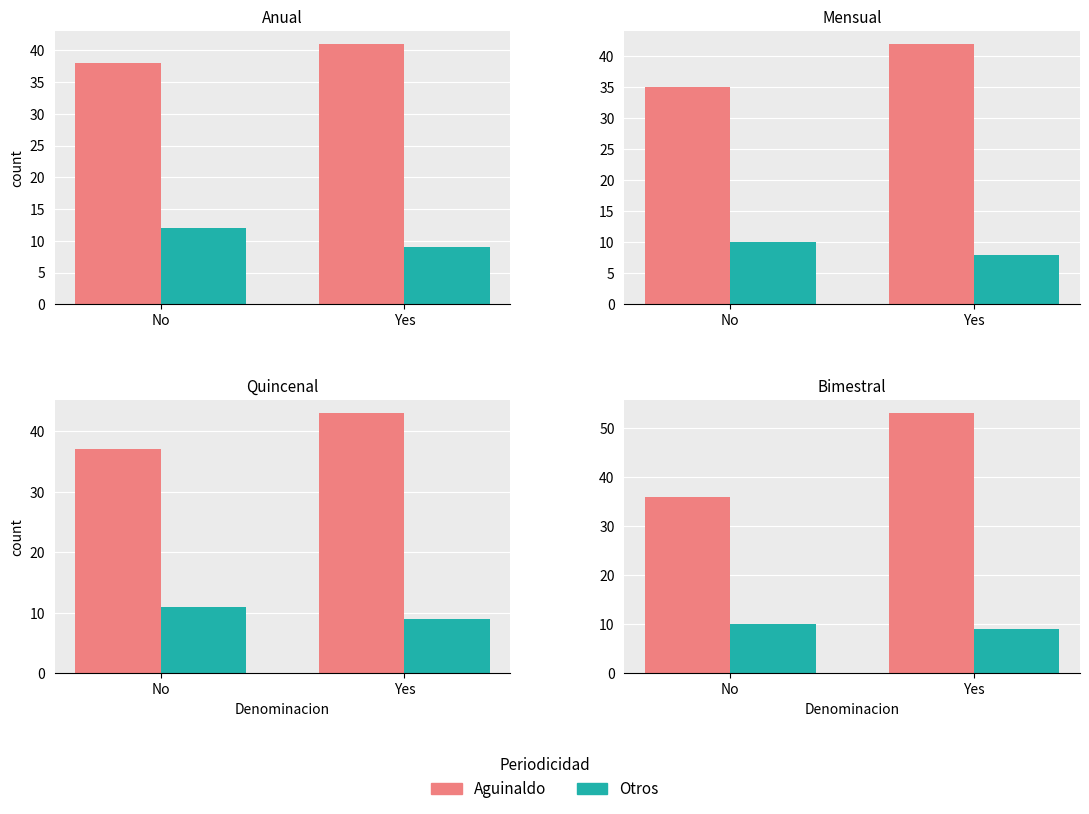

Is it true that Otros equals 12 at Yes?

False